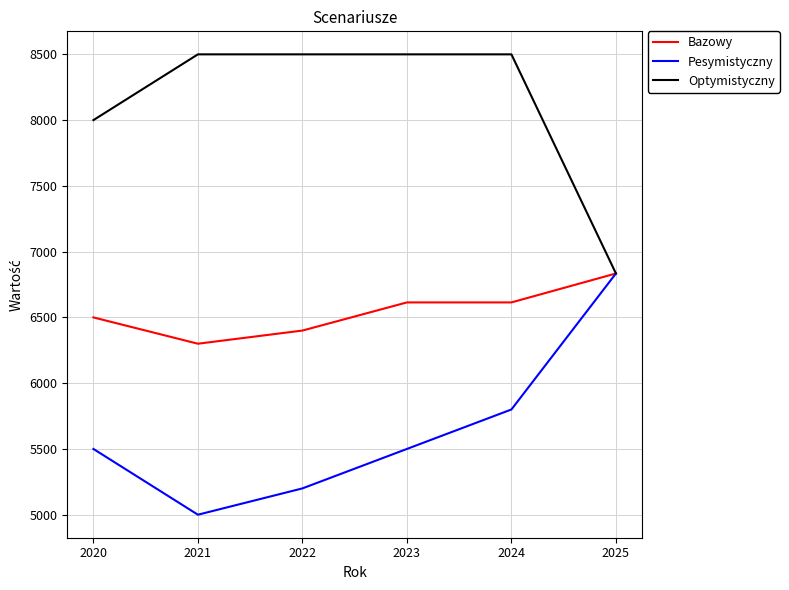

What is the total value across all series at 2022?

20100